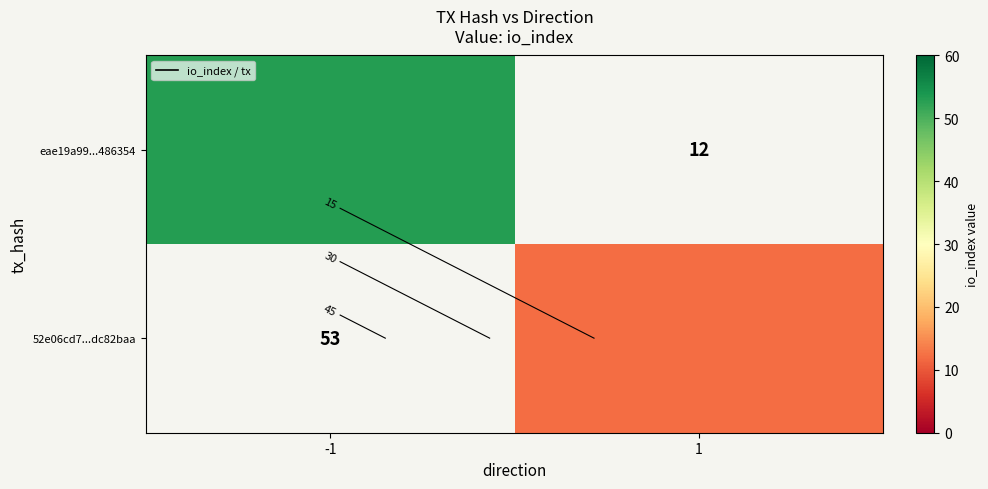

Which label corresponds to the smallest value in the chart?

1